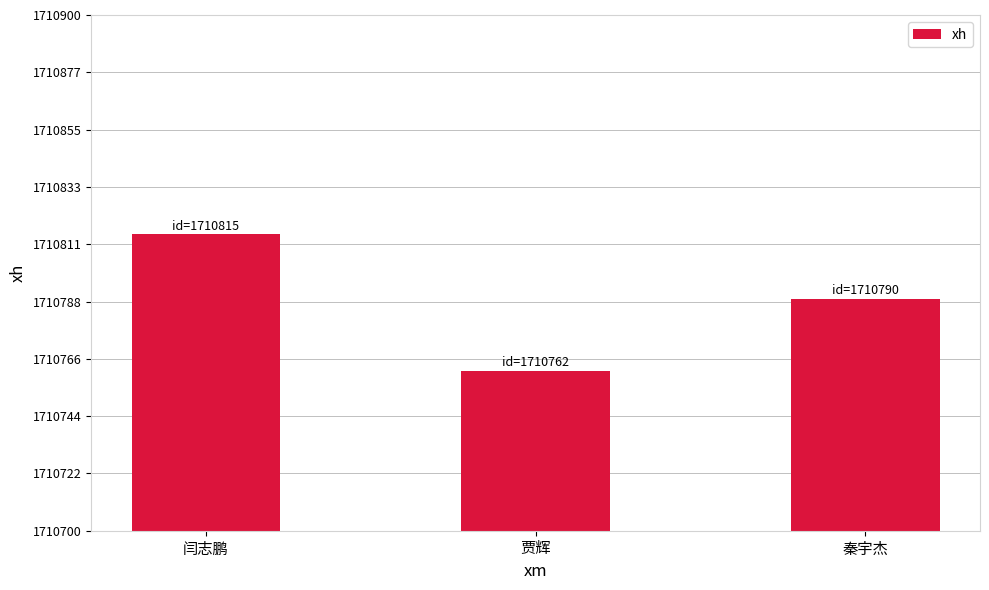

What is the minimum value shown in the chart?

1710762